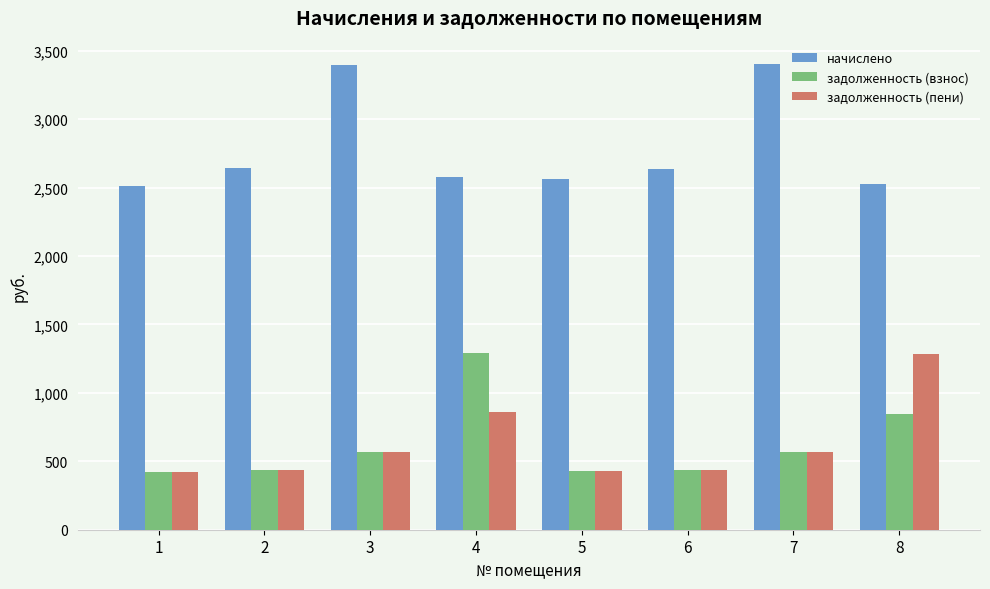

Which series changed the most between 2 and 7?

начислено